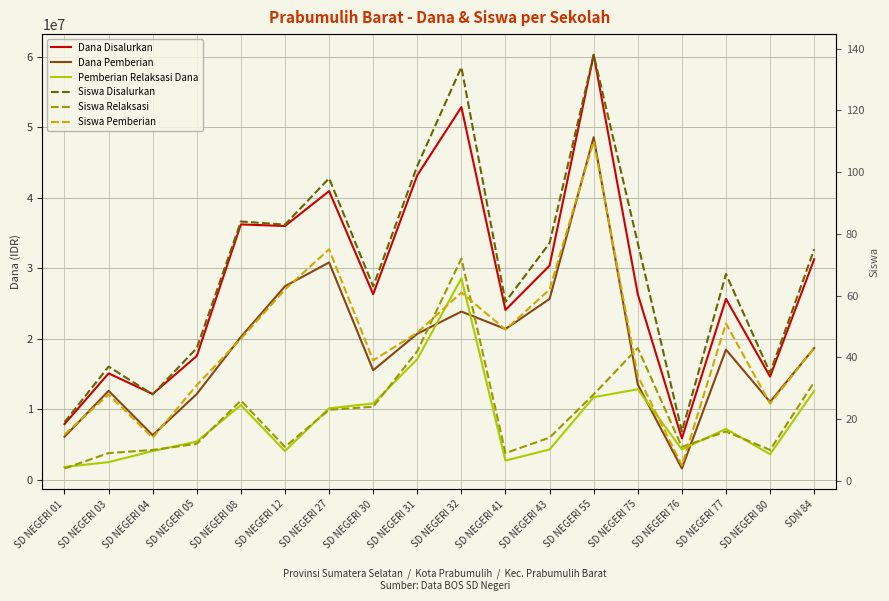

List the labels in order of Siswa Relaksasi value, largest first.

SD NEGERI 32, SD NEGERI 75, SD NEGERI 31, SDN 84, SD NEGERI 55, SD NEGERI 08, SD NEGERI 30, SD NEGERI 27, SD NEGERI 77, SD NEGERI 43, SD NEGERI 05, SD NEGERI 12, SD NEGERI 76, SD NEGERI 04, SD NEGERI 80, SD NEGERI 03, SD NEGERI 41, SD NEGERI 01